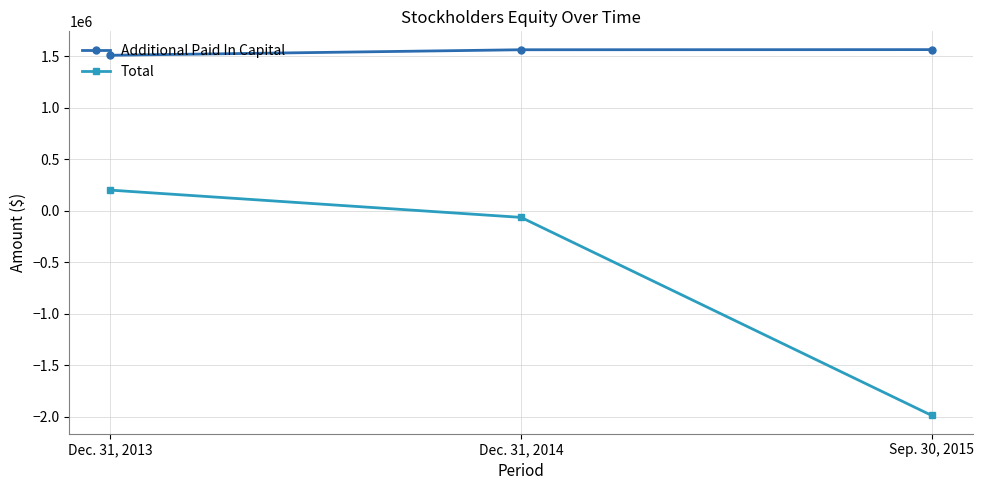

What is the spread (max minus min) of values at Dec. 31, 2014?

1628597